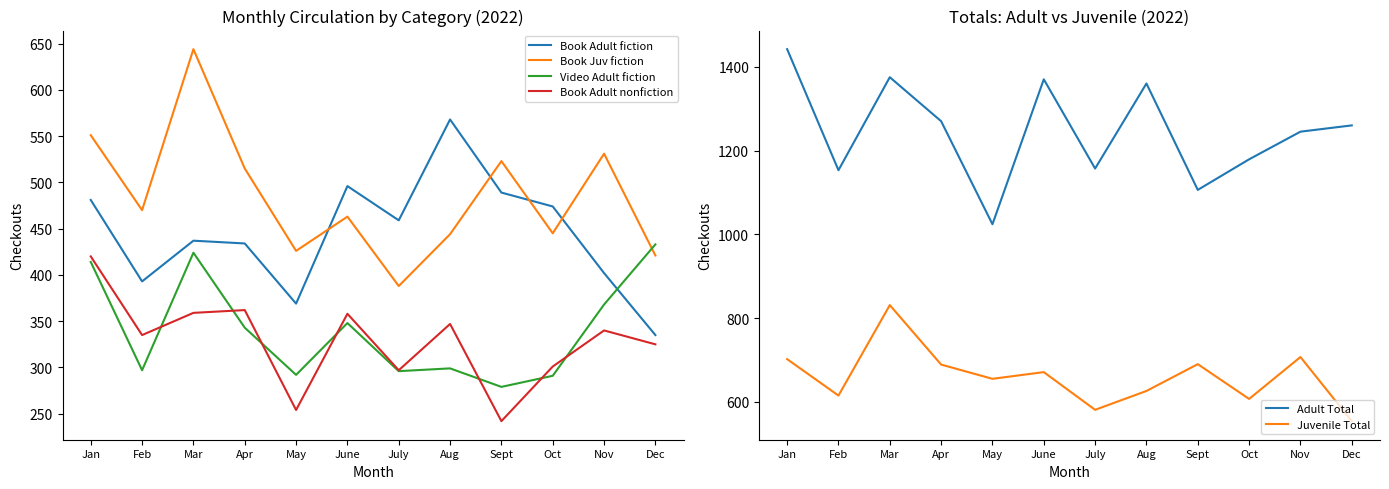

True or false: Adult Total and Video Adult fiction intersect in this chart.

False